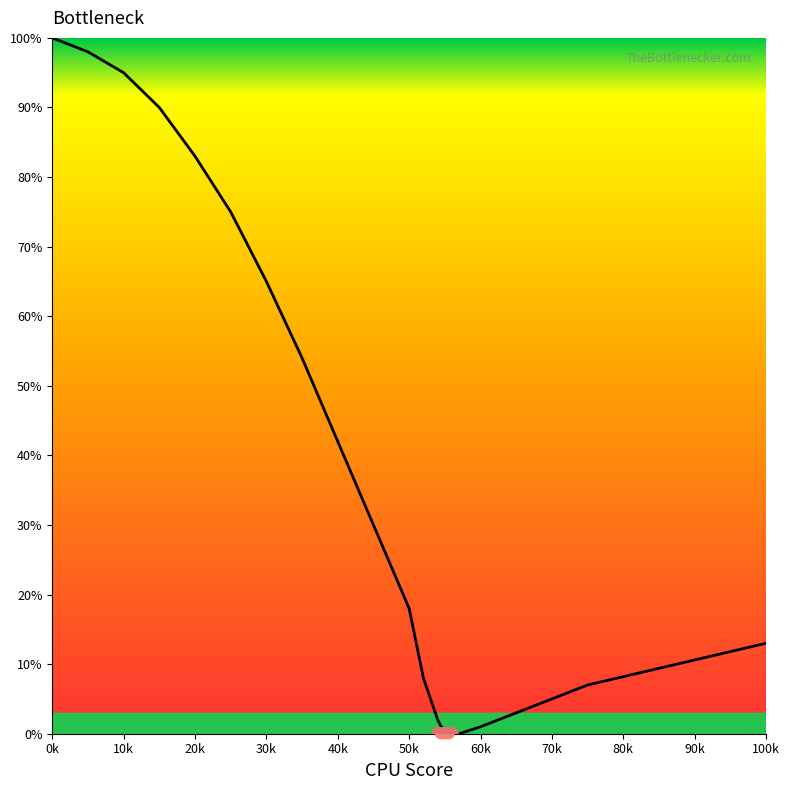

What is the greatest value displayed?

100